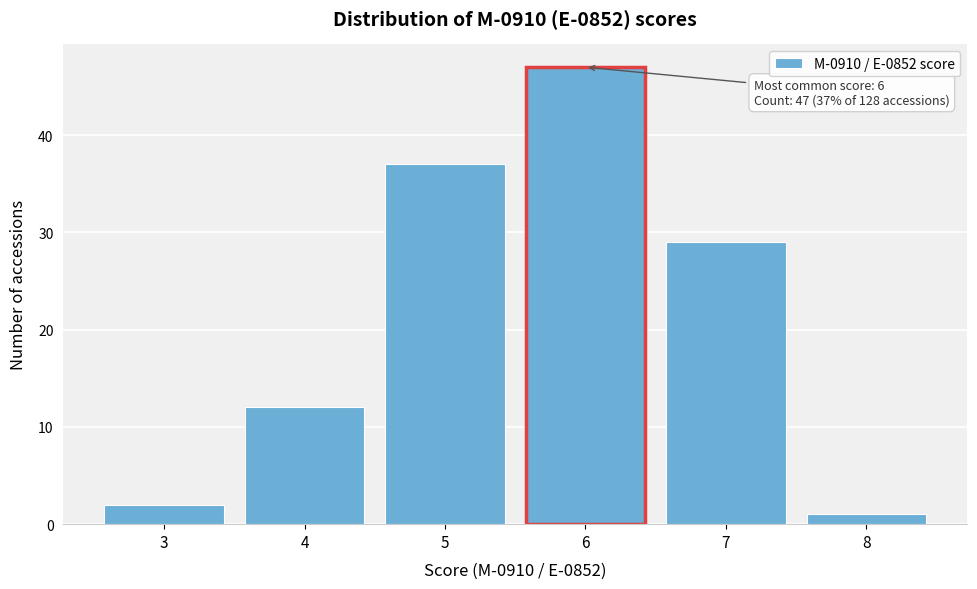

Reading left to right, transcribe all the data shown in this chart.

2	12	37	47	29	1